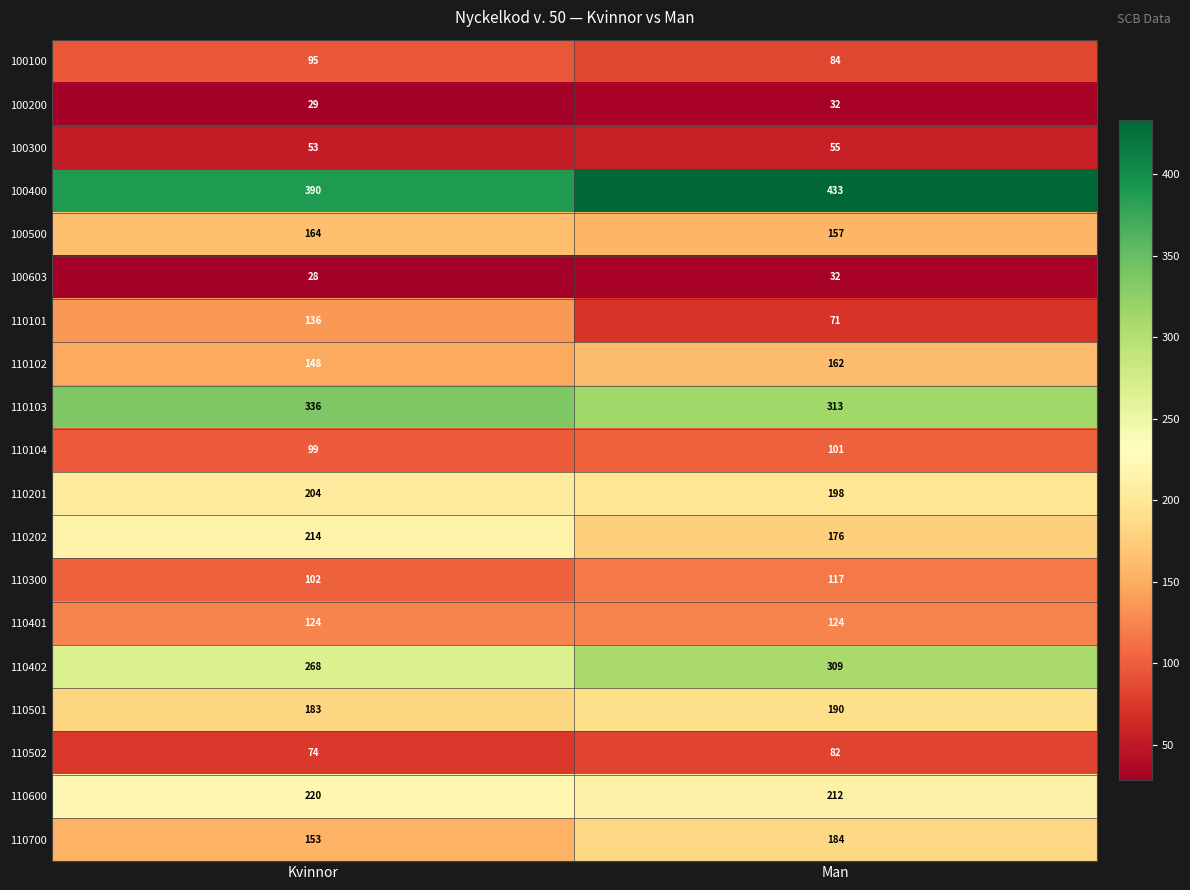

What is the greatest value displayed?

433